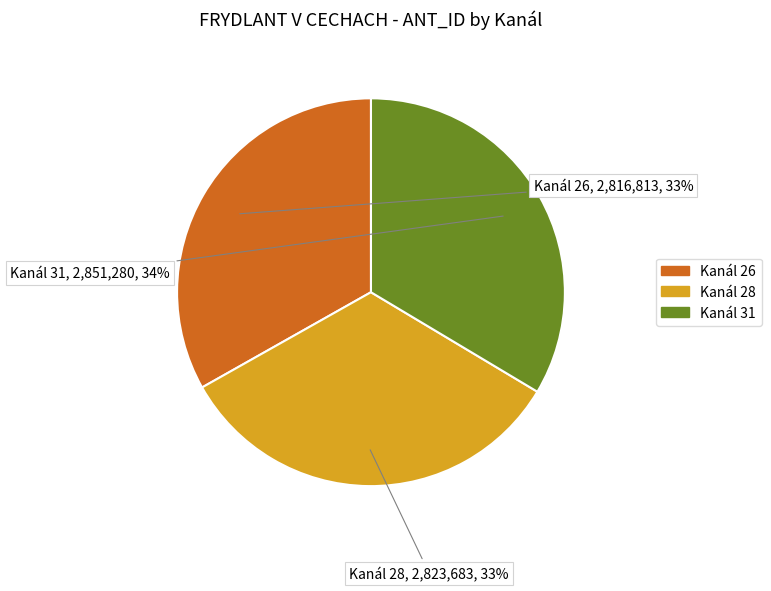

Does any single category account for the majority?

No